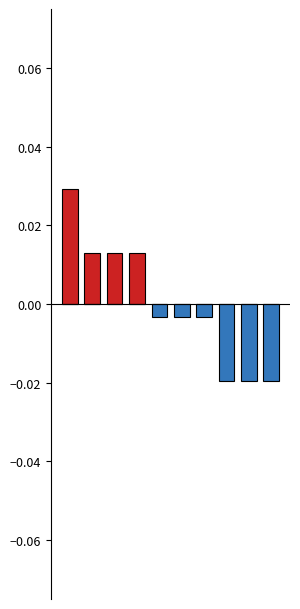

How many bars are there in each group?

2